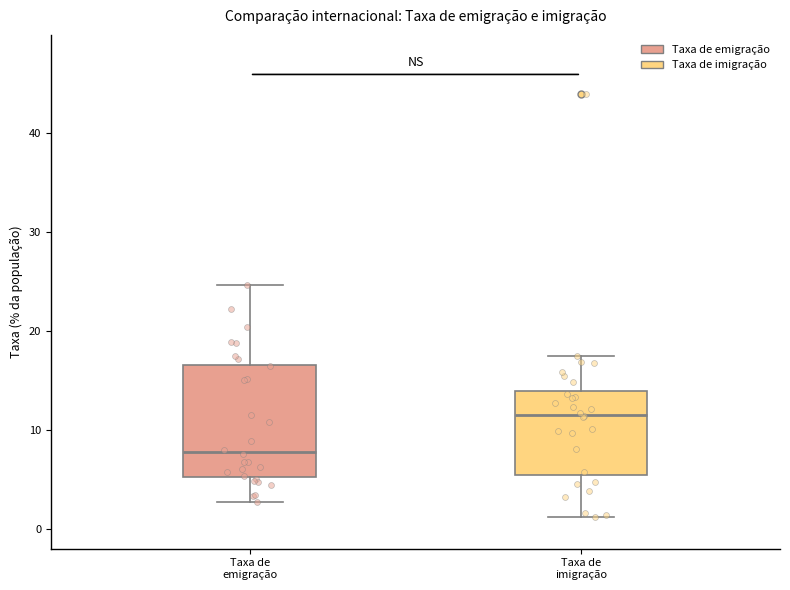

Which box is the tallest, from its lower edge to its upper edge?

Taxa de emigração